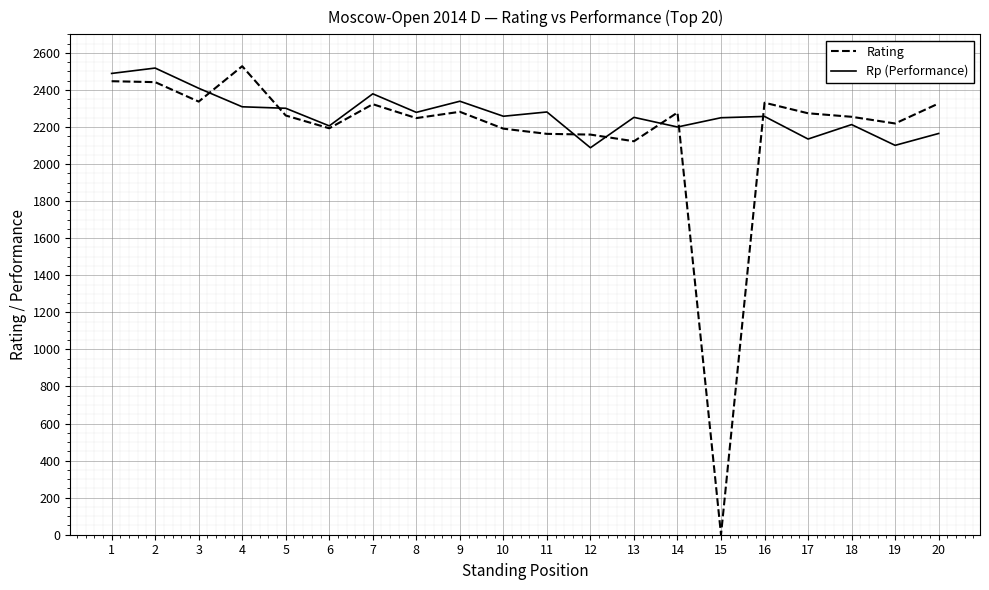

At which category does Rp (Performance) reach its first local peak?

2